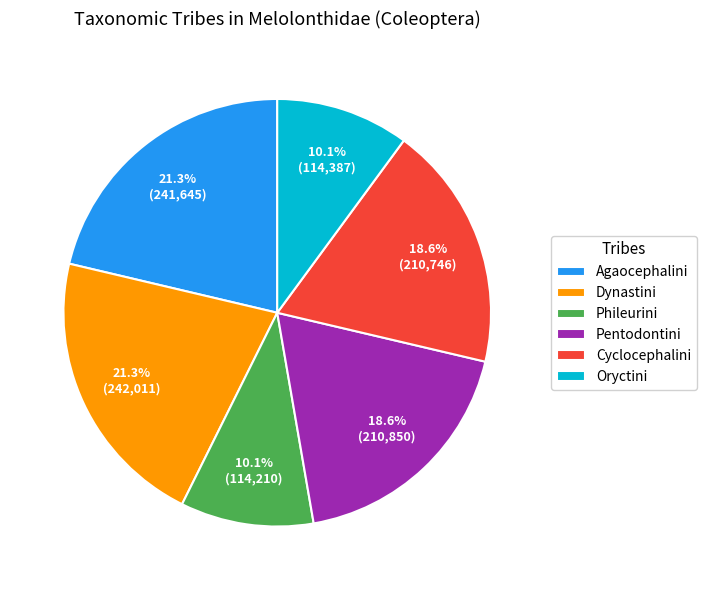

What is the ratio of the value at Pentodontini to the value at Agaocephalini?

0.9